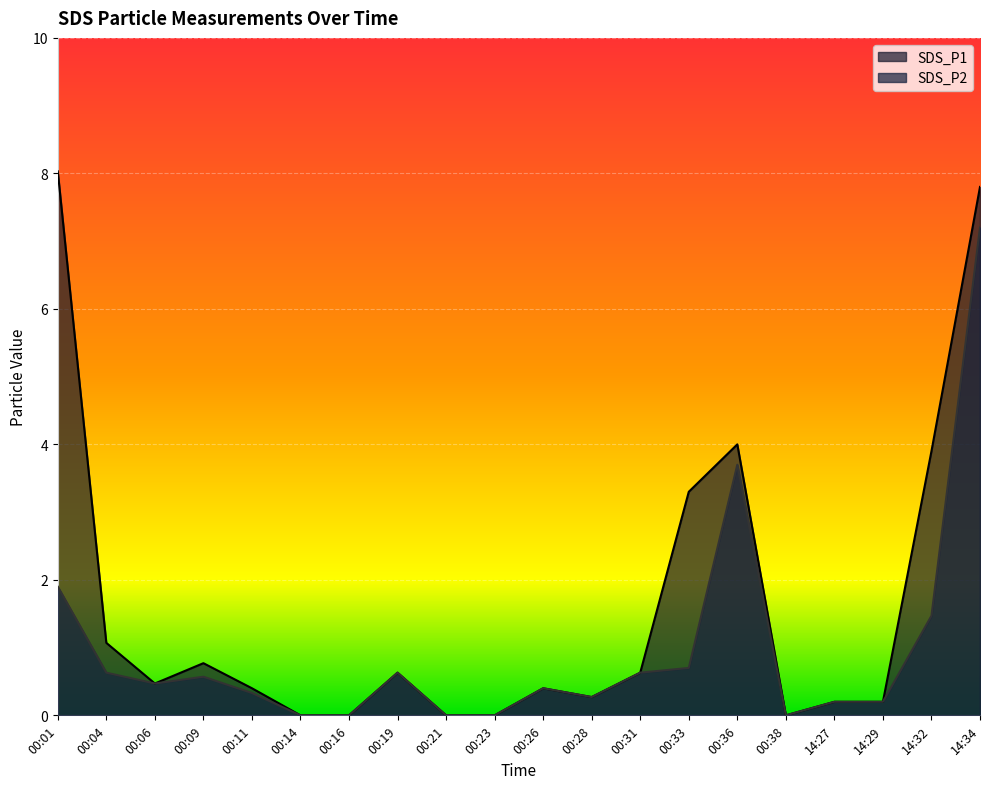

How many data points in SDS_P2 are above 0?

15